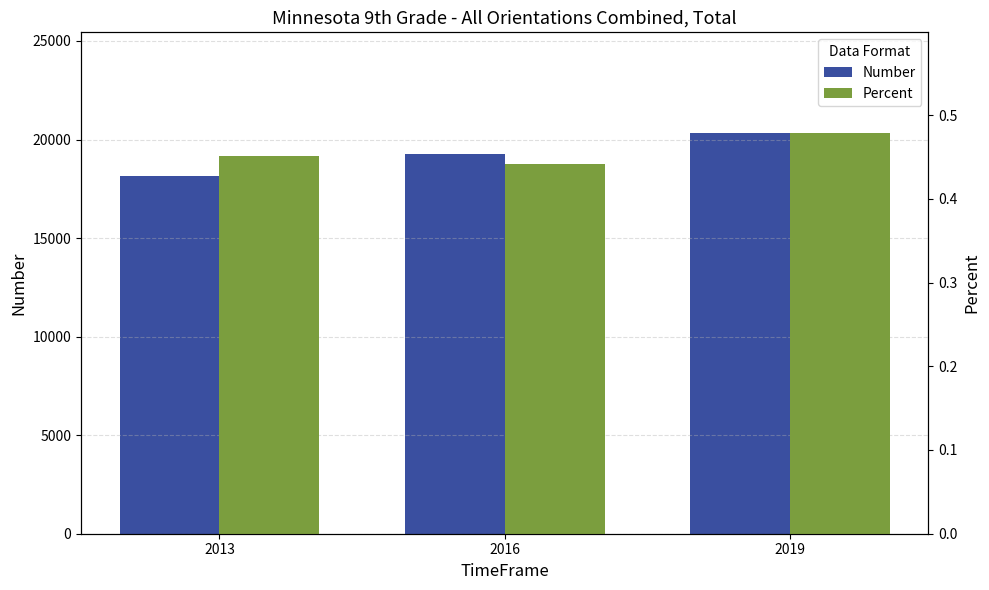

What is the greatest value displayed?

20351.0